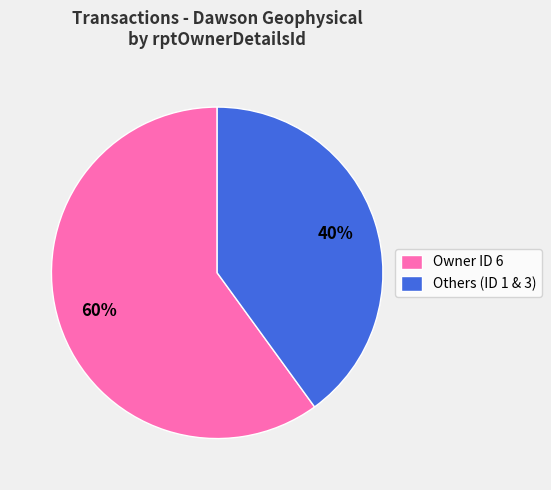

How many slices are in this pie chart?

2